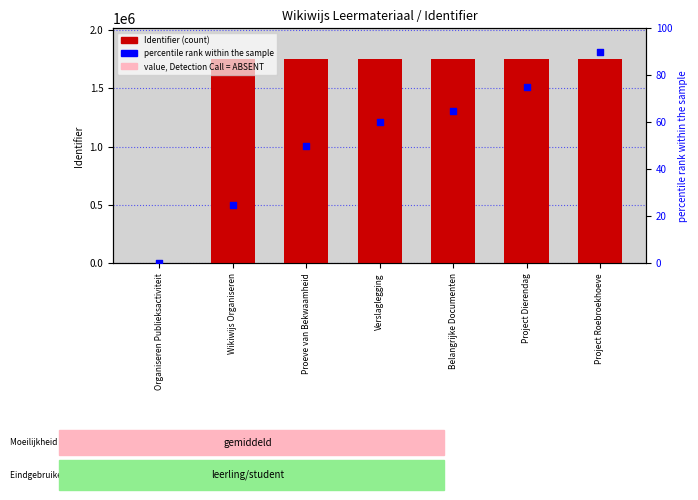

Is the value of rank, Detection Call at Proeve van Bekwaamheid greater than the value of Identifier at Belangrijke Documenten?

No